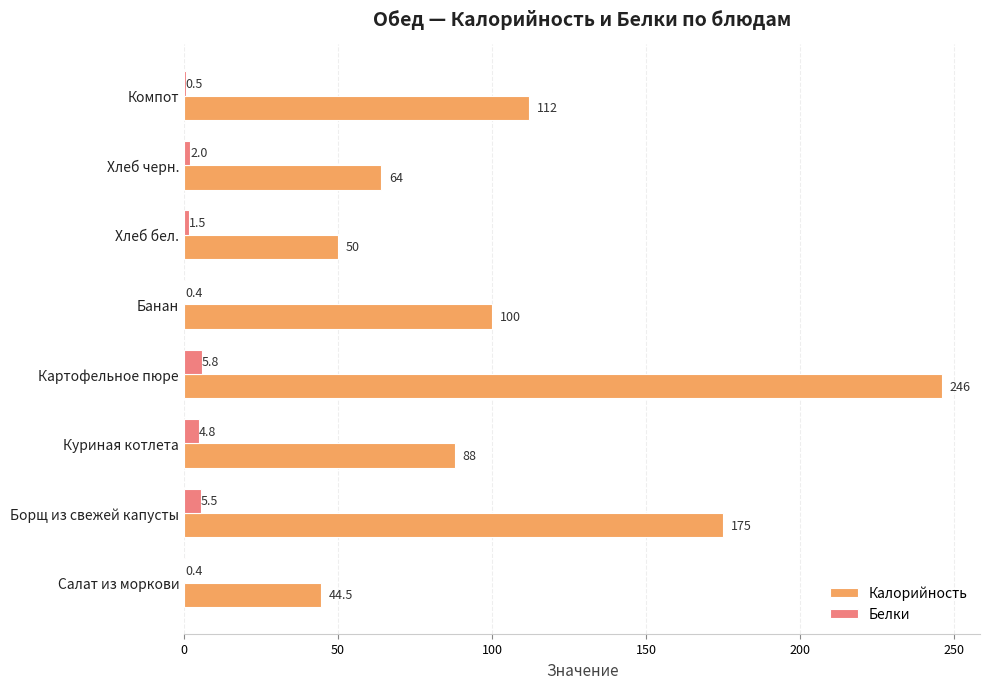

What is the total value across all series at Хлеб бел.?

51.5